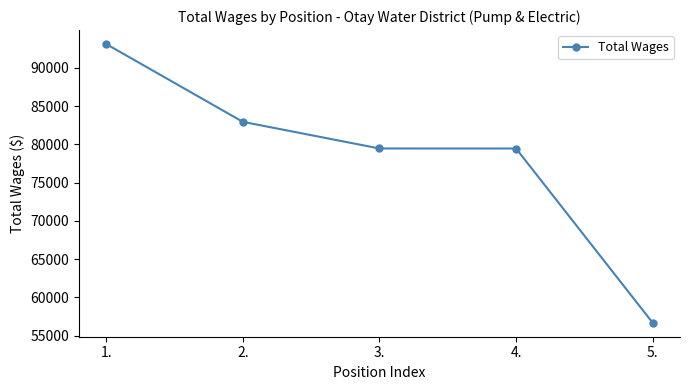

Approximately how many times larger is the value at 2. compared to 1.?

0.9